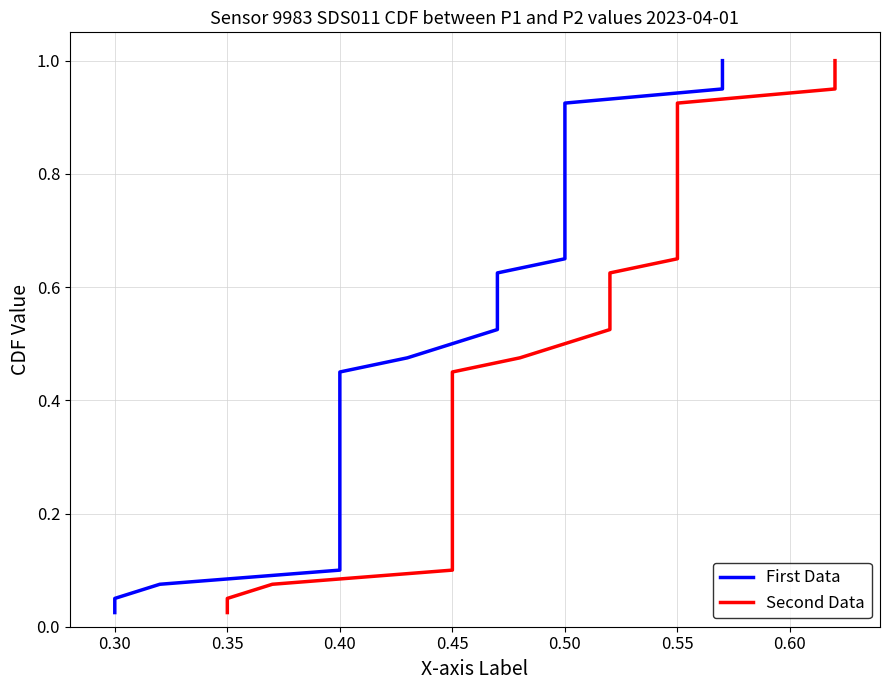

How many categories are shown in the chart?

40